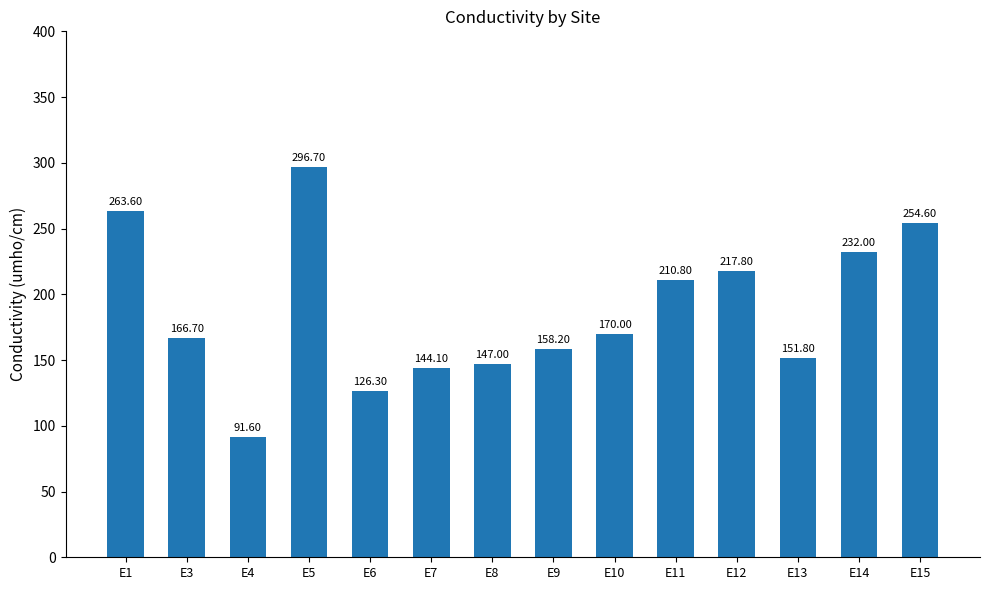

Rank the categories by value from lowest to highest.

E4, E6, E7, E8, E13, E9, E3, E10, E11, E12, E14, E15, E1, E5